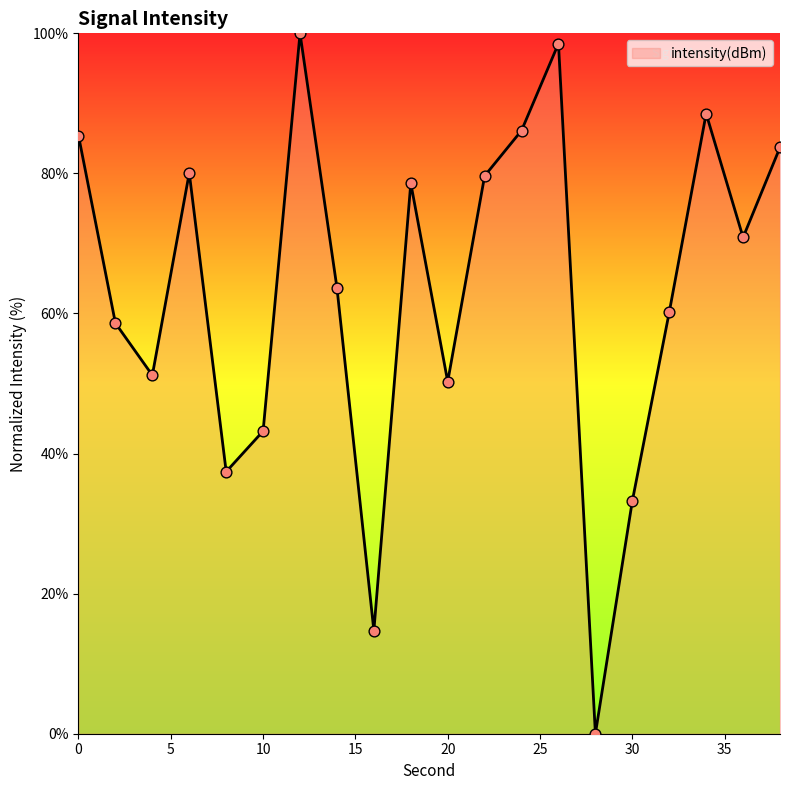

What is the difference between the maximum and minimum values?

100.0